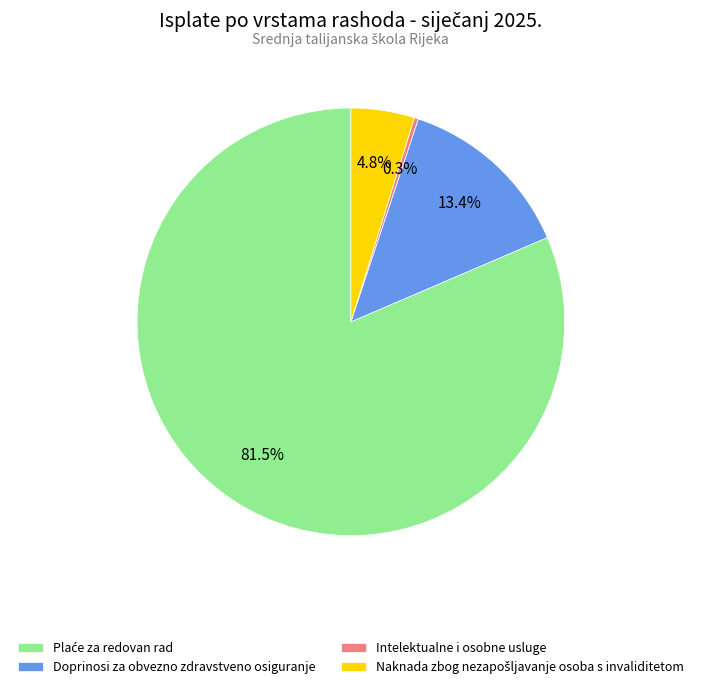

Does any single category account for the majority?

Yes